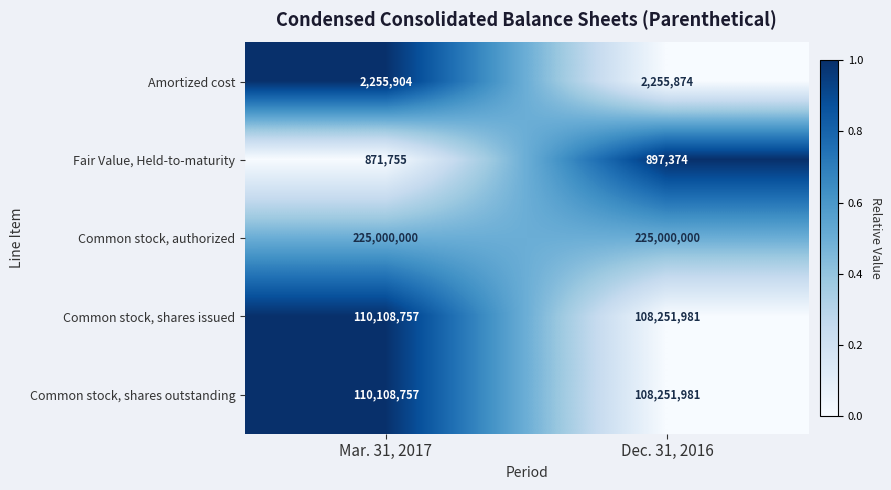

The Common stock, shares issued series shows 73408228 at Mar. 31, 2017. True or false?

False